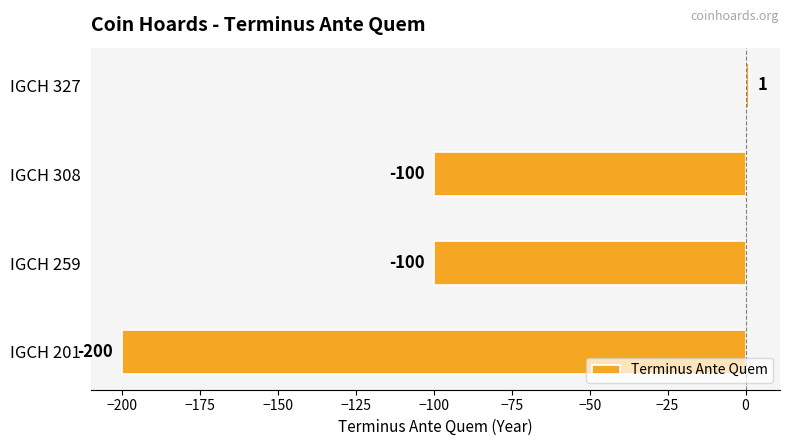

What is the average value?

-100